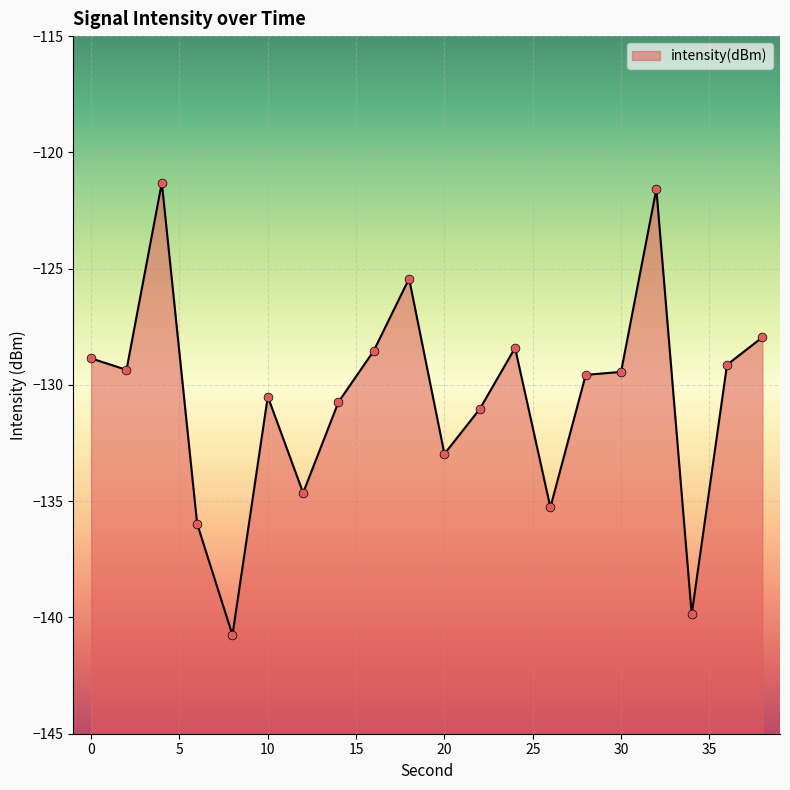

Which has a higher value, 26 or 16?

16